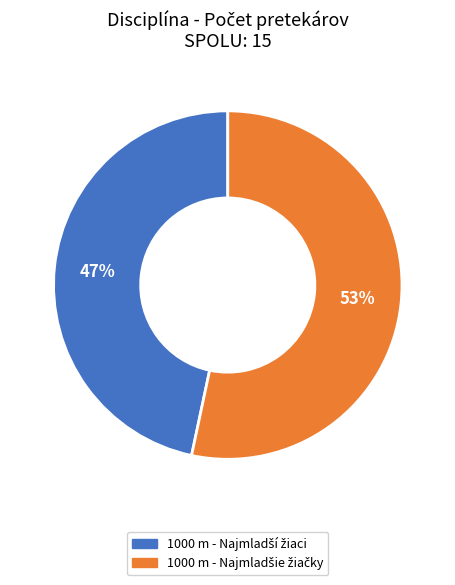

To the nearest percent, what is the average slice percentage?

50%